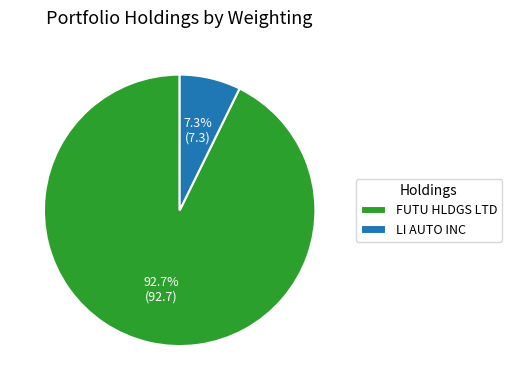

Combined, do LI AUTO INC and FUTU HLDGS LTD account for over 50%?

Yes